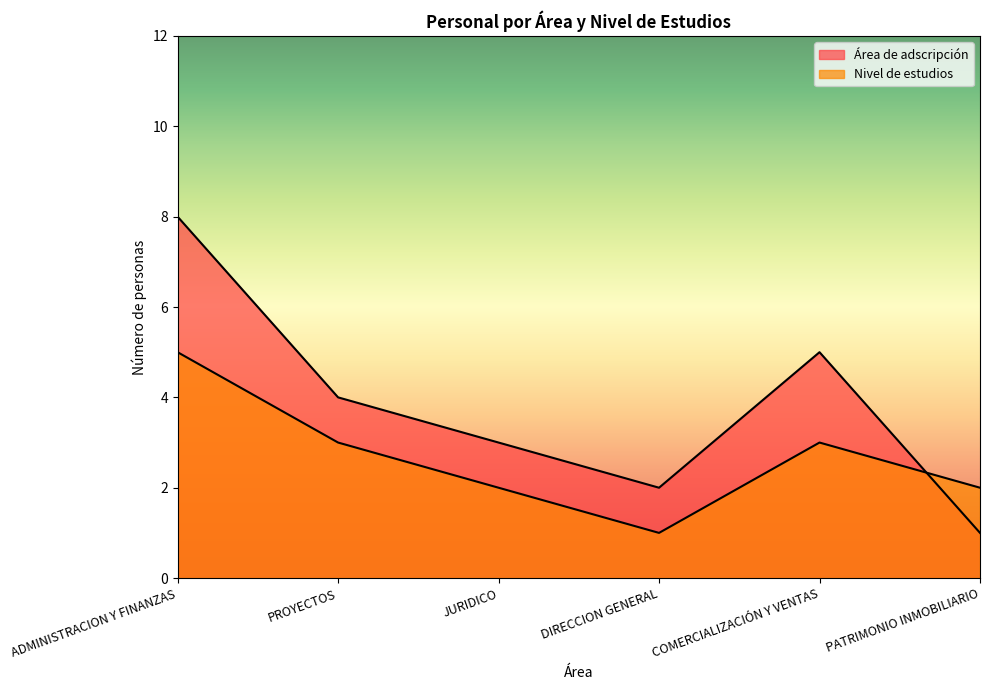

How many intersections are there between Área de adscripción and Nivel de estudios?

1